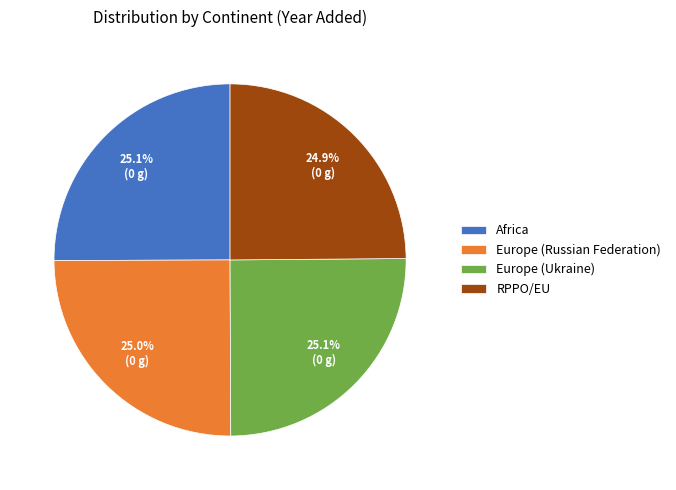

Count the number of slices in the pie.

4